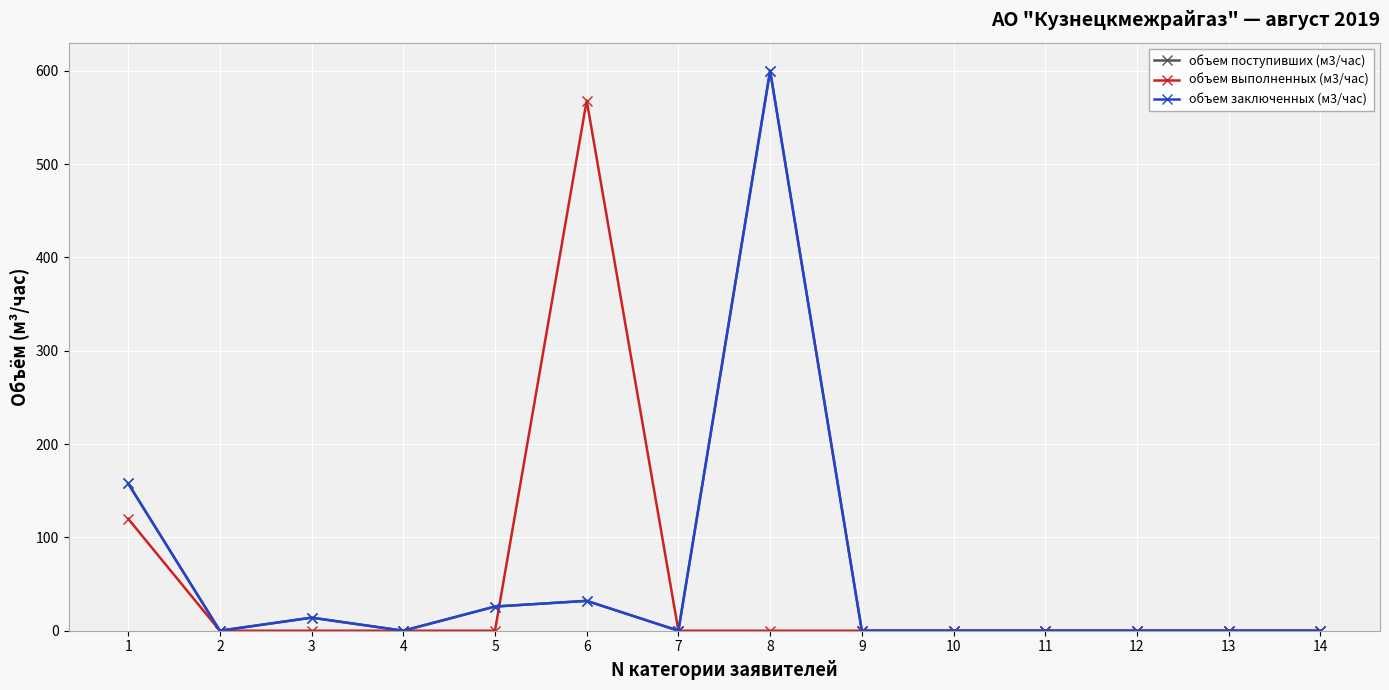

Does the chart have visible grid lines?

Yes